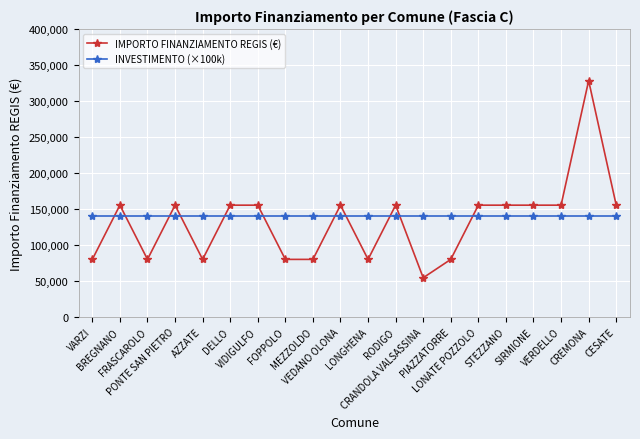

True or false: IMPORTO FINANZIAMENTO REGIS (€) and INVESTIMENTO (×100k) intersect in this chart.

True